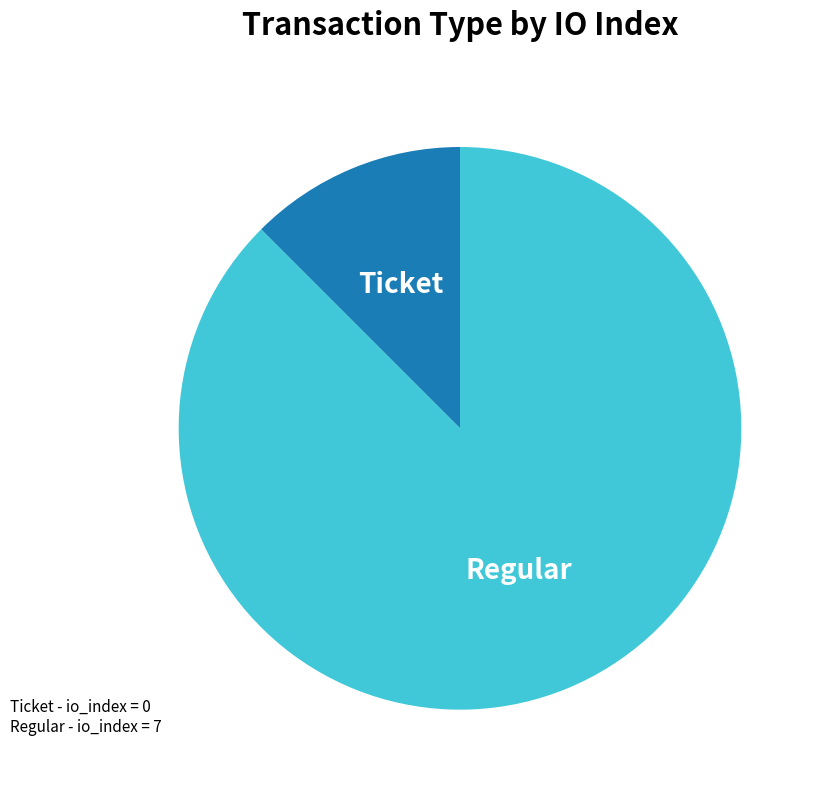

What is the smallest slice in the pie chart?

Ticket